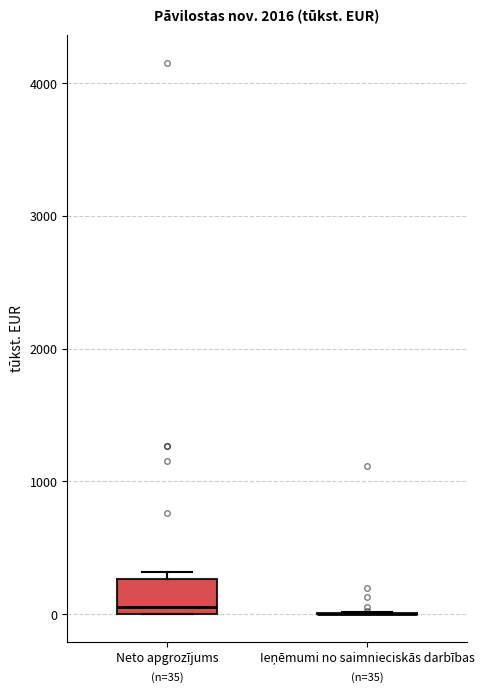

Which box is the tallest, from its lower edge to its upper edge?

Neto apgrozījums